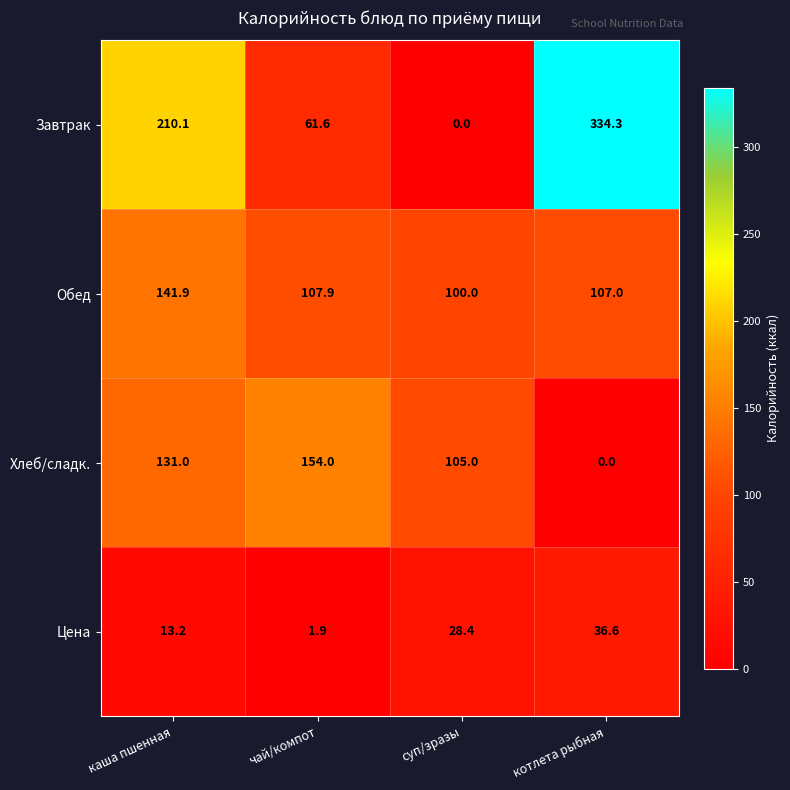

What is the total value across all series at котлета рыбная?

477.9